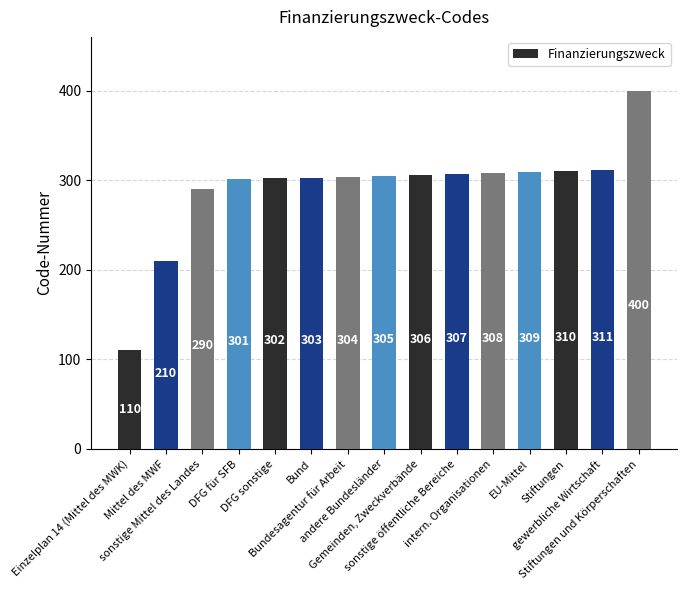

Reading left to right, what are all the values shown in this chart?

Einzelplan 14 (Mittel des MWK)=110	Mittel des MWF=210	sonstige Mittel des Landes=290	DFG für SFB=301	DFG sonstige=302	Bund=303	Bundesagentur für Arbeit=304	andere Bundesländer=305	Gemeinden, Zweckverbände=306	sonstige öffentliche Bereiche=307	intern. Organisationen=308	EU-Mittel=309	Stiftungen=310	gewerbliche Wirtschaft=311	Stiftungen und Körperschaften=400